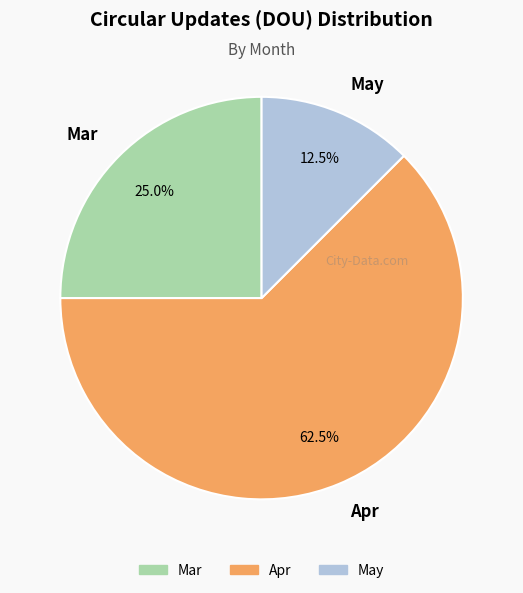

Rank the categories by value from lowest to highest.

May, Mar, Apr